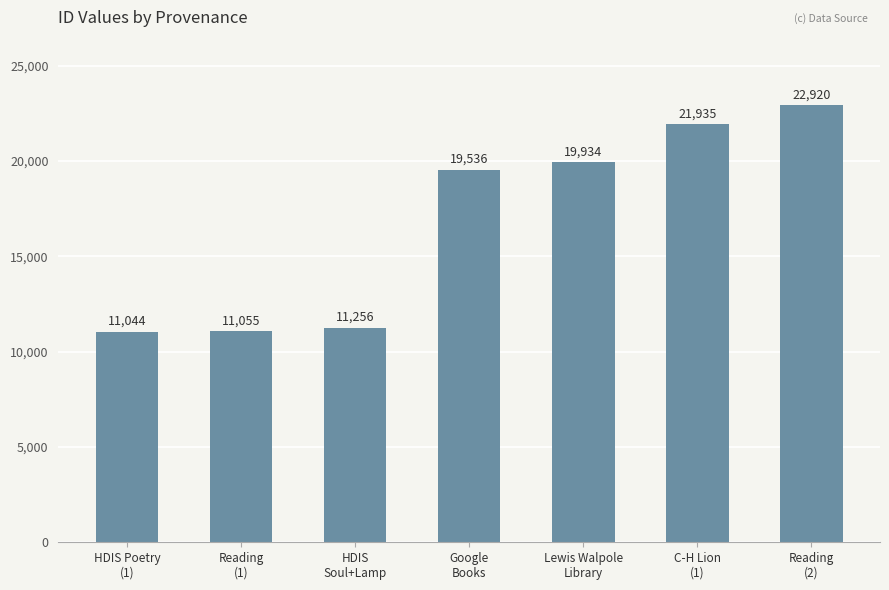

What is the value of the 7th bar from the left?

22920